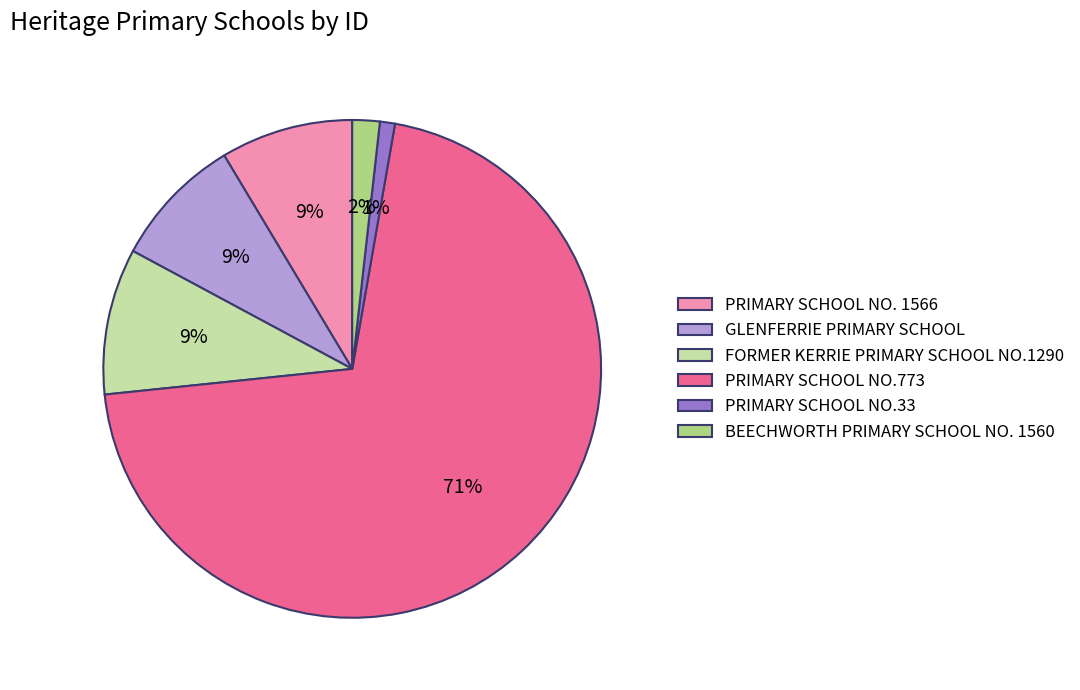

Is it true that PRIMARY SCHOOL NO. 1566 is 1% of the pie?

False